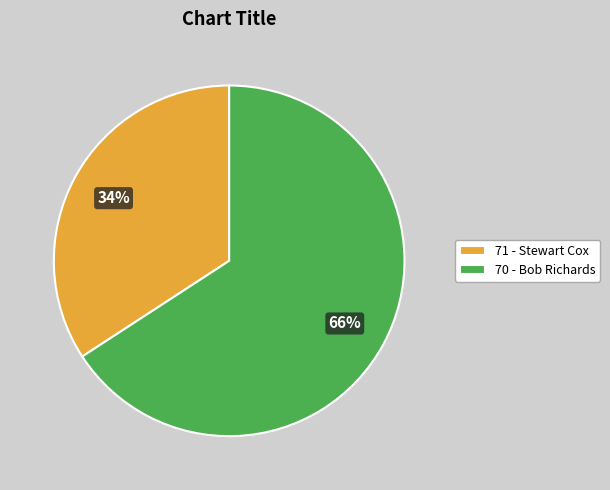

What percentage is the 71 - Stewart Cox slice, to the nearest percent?

34%